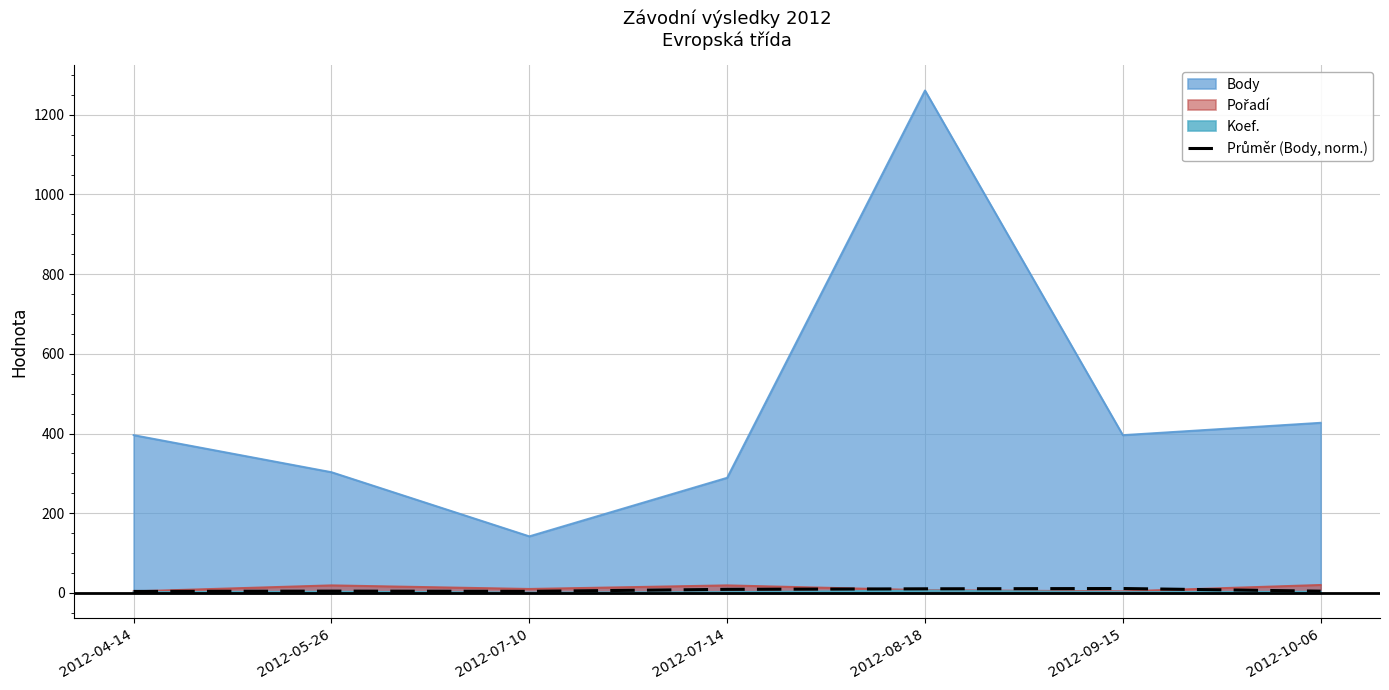

How many categories are shown in the chart?

7